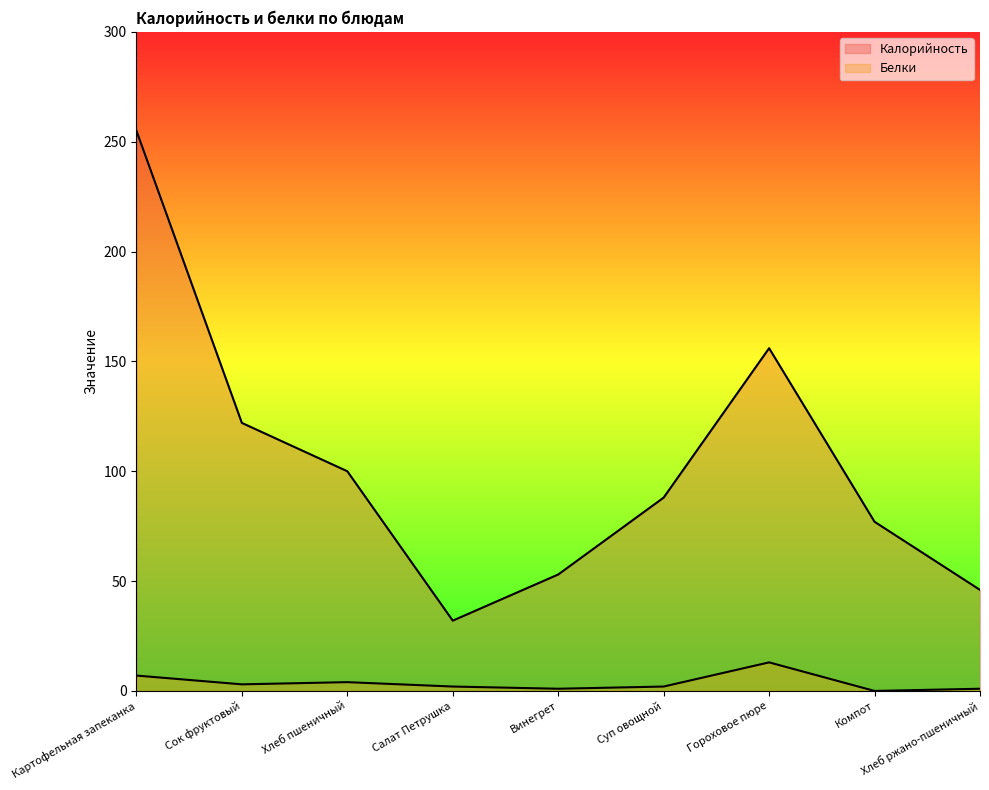

How many data points in Калорийность are less than 88?

4